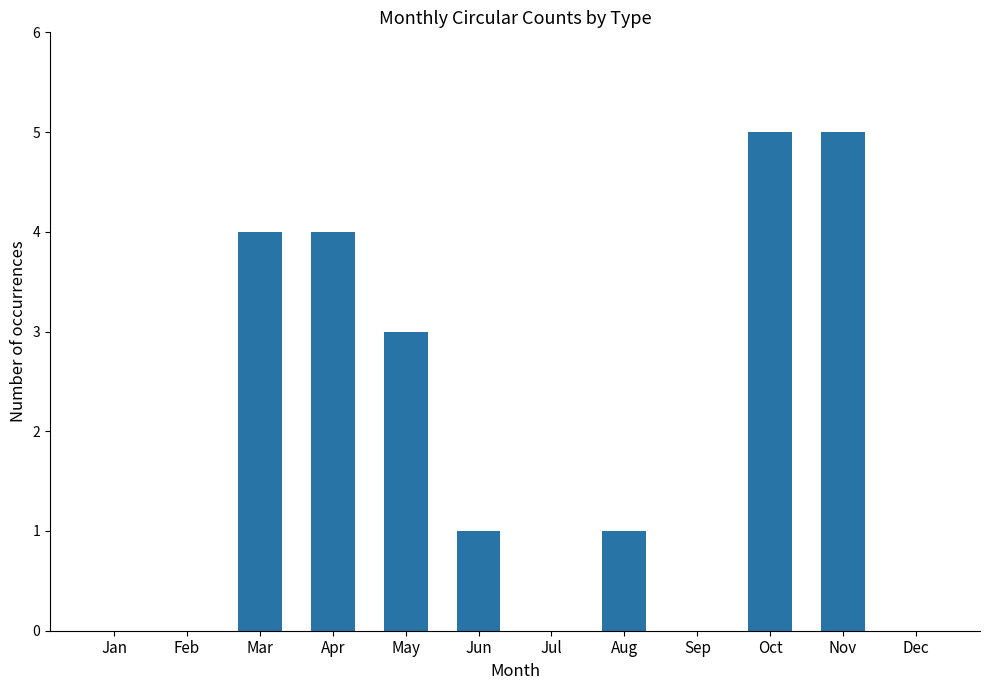

Reading left to right, list all the values displayed in this chart.

Jan=0	Feb=0	Mar=4	Apr=4	May=3	Jun=1	Jul=0	Aug=1	Sep=0	Oct=5	Nov=5	Dec=0